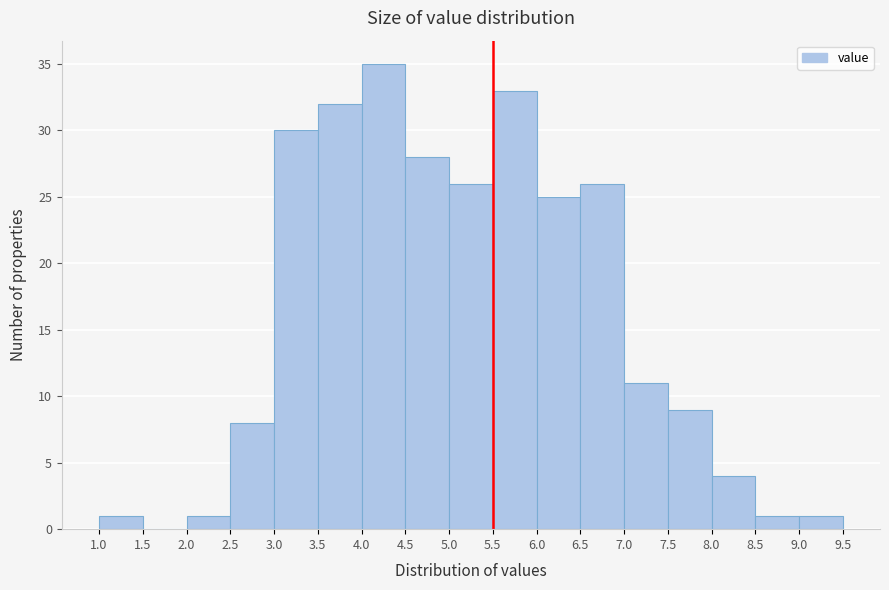

How tall is the bar that spans 9.0 to 9.5 on the x-axis? The values are not printed on the chart, so give them approximately, as read against the axis.

1